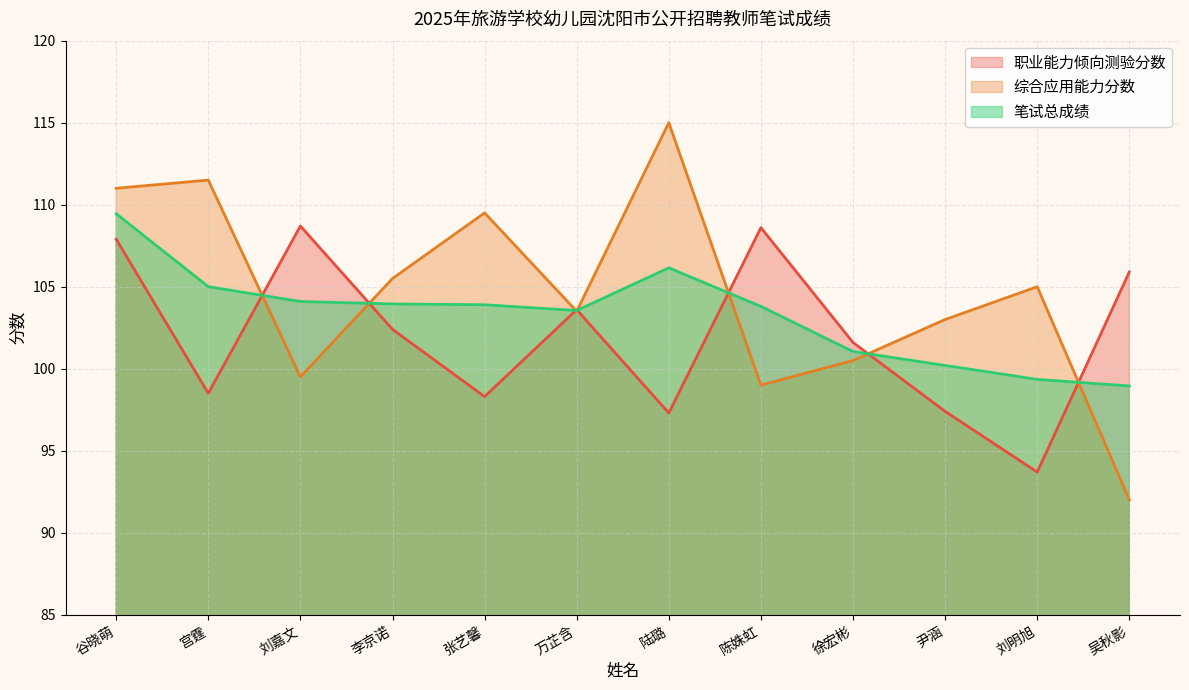

Is it true that 职业能力倾向测验分数 equals 97.3 at 陆璐?

True